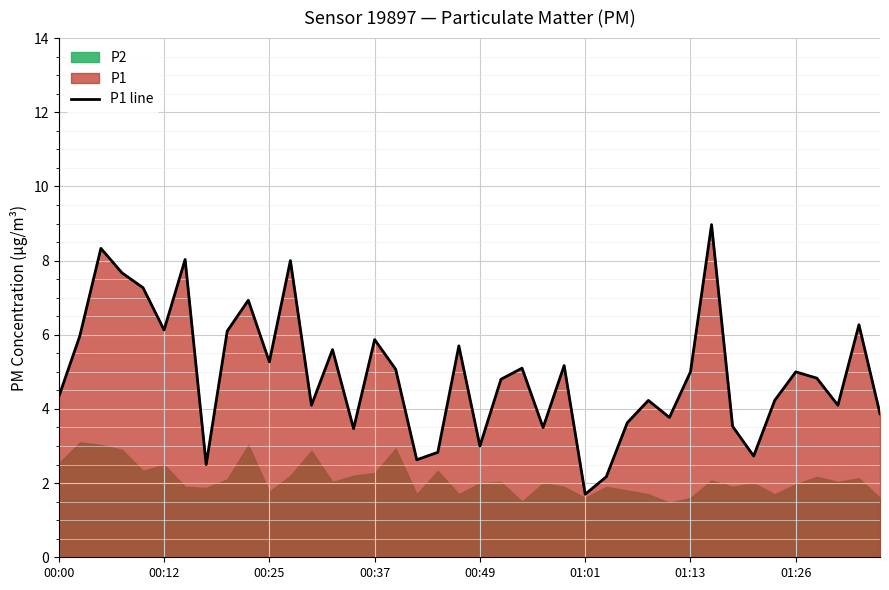

At which label does P1 line reach its minimum?

01:01